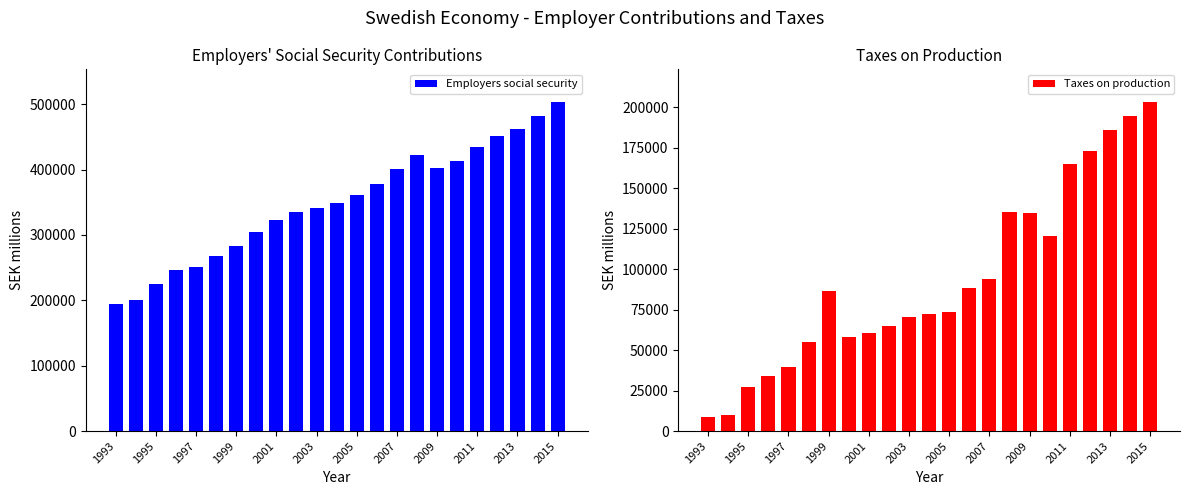

What is the difference between the second highest and second lowest values in the Employers social security series?

280567